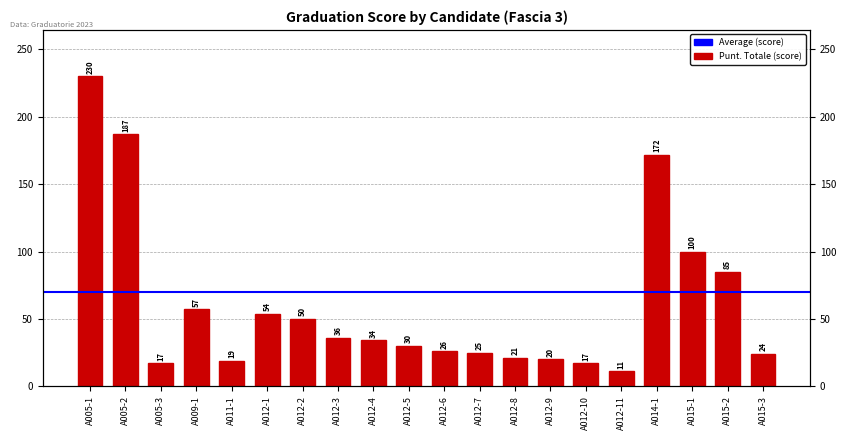

List the labels in order of value, largest first.

A005-1, A005-2, A014-1, A015-1, A015-2, A009-1, A012-1, A012-2, A012-3, A012-4, A012-5, A012-6, A012-7, A015-3, A012-8, A012-9, A011-1, A005-3, A012-10, A012-11